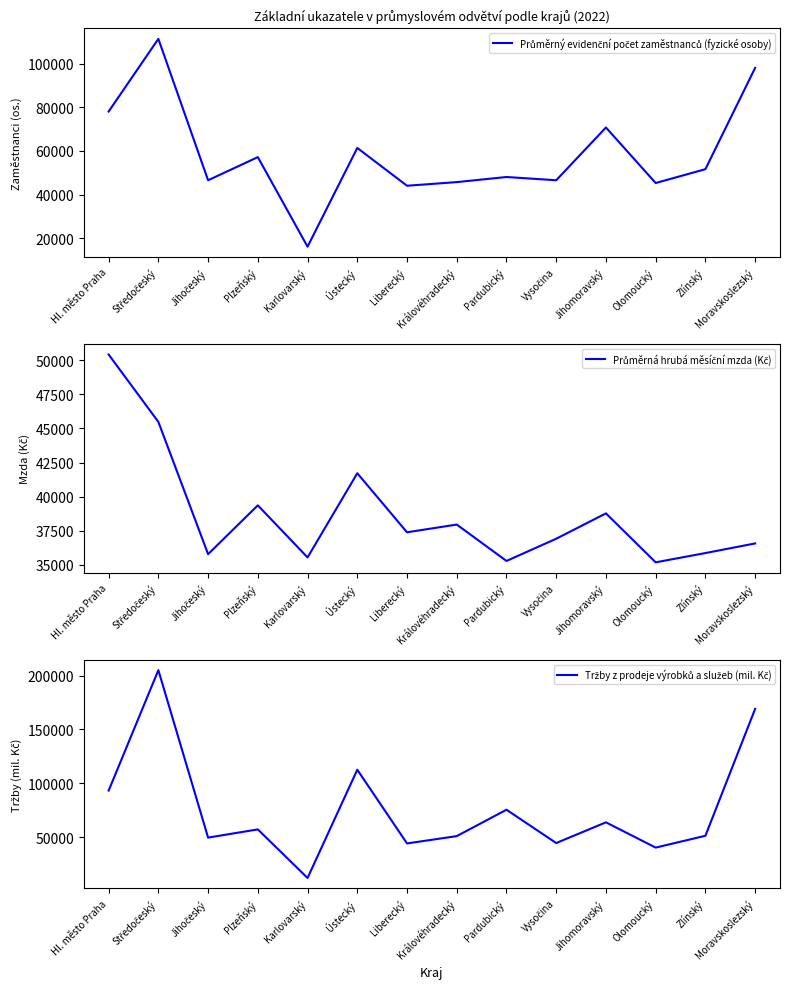

Which series has the widest spread of values?

Tržby z prodeje výrobků a služeb (mil. Kč)